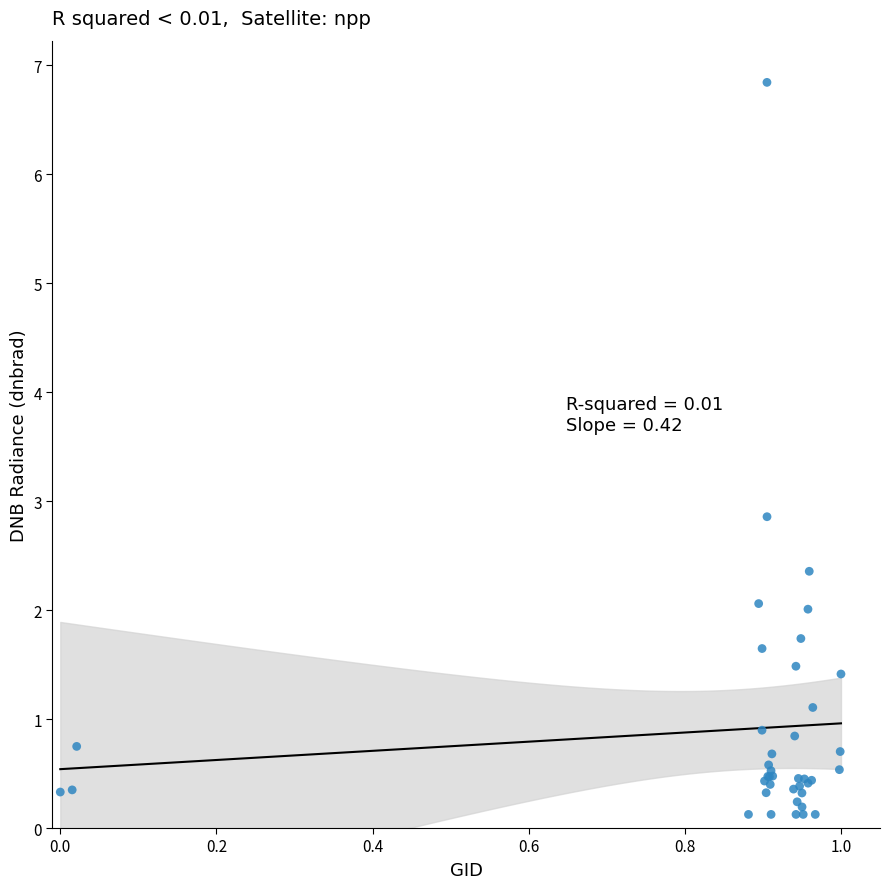

What Y value in the scatter plot is closest to 3?

2.9